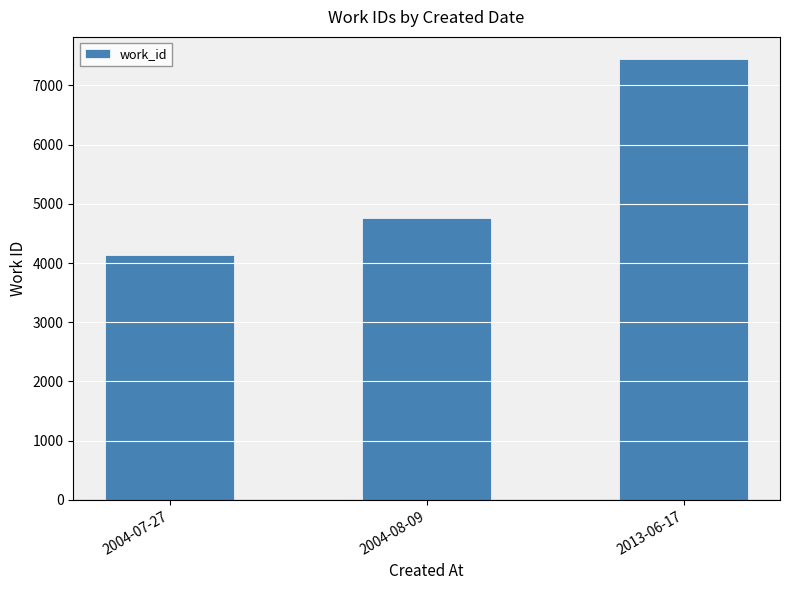

At which category does the chart reach its peak across all series?

2013-06-17